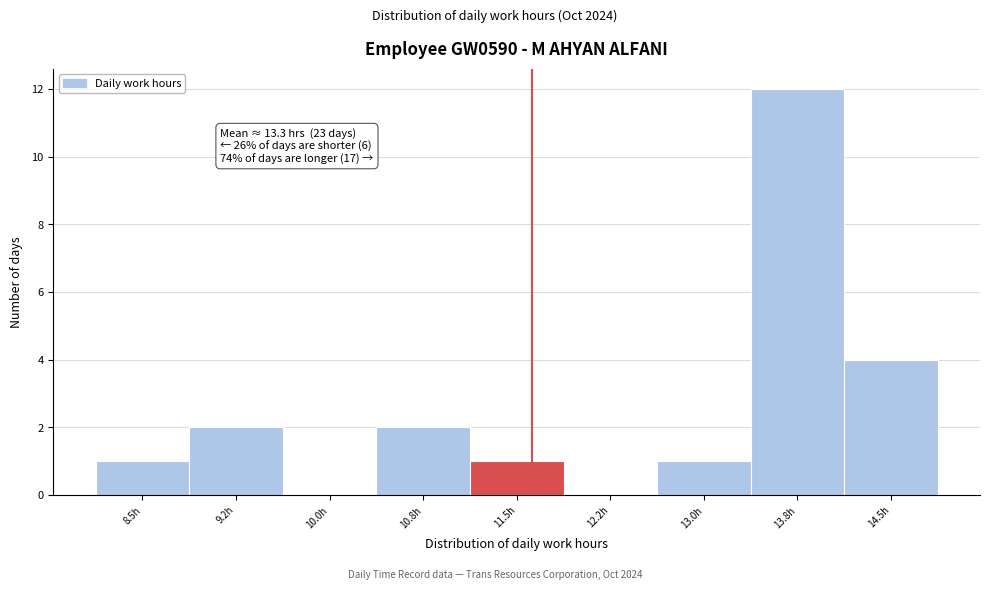

Reading left to right, extract all data points from this chart.

8.5h=1	9.2h=2	10.0h=0	10.8h=2	11.5h=1	12.2h=0	13.0h=1	13.8h=12	14.5h=4